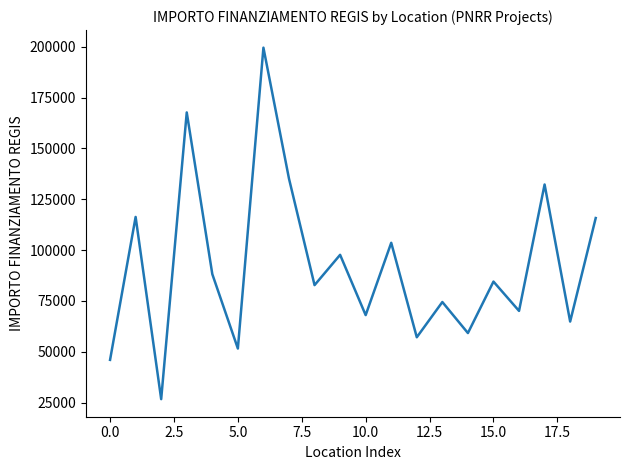

What is the difference between the maximum and minimum values?

172837.8